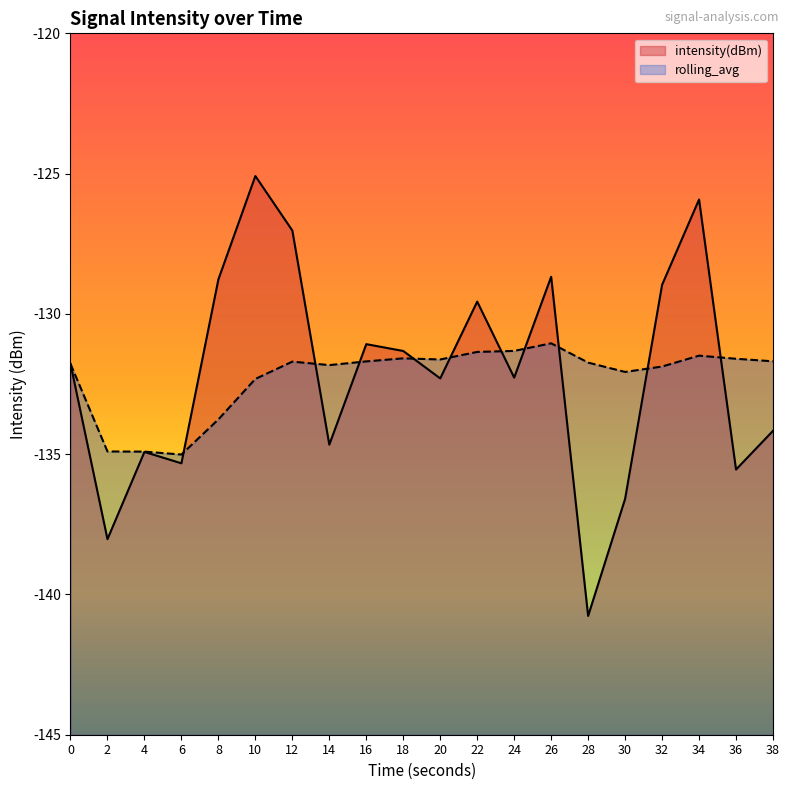

At which label does intensity(dBm) reach its minimum?

28